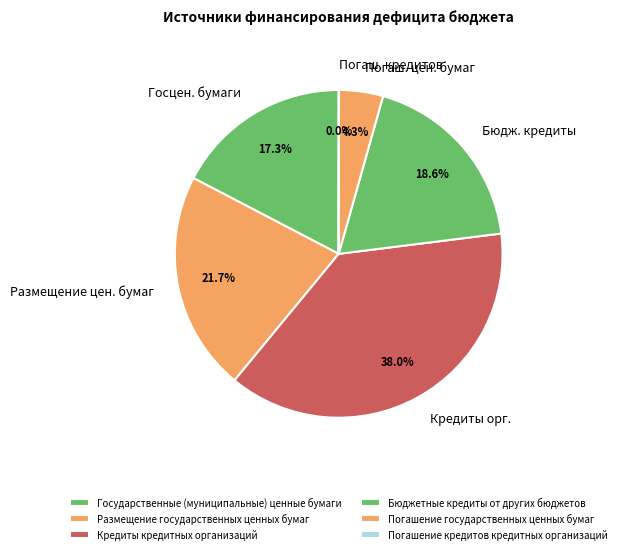

True or false: Кредиты кредитных организаций accounts for 33% of the total.

False